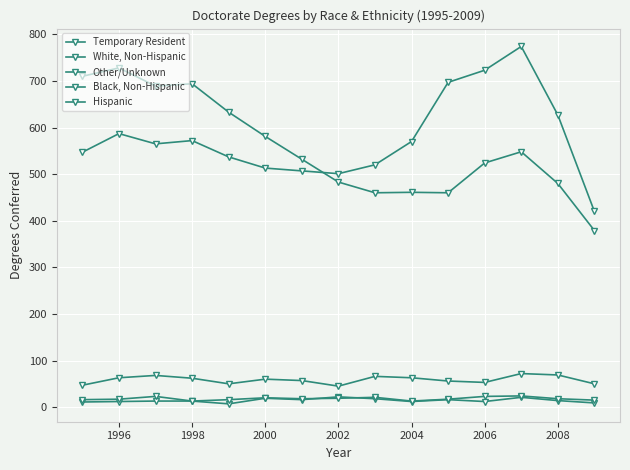

How many series are shown in this chart?

5